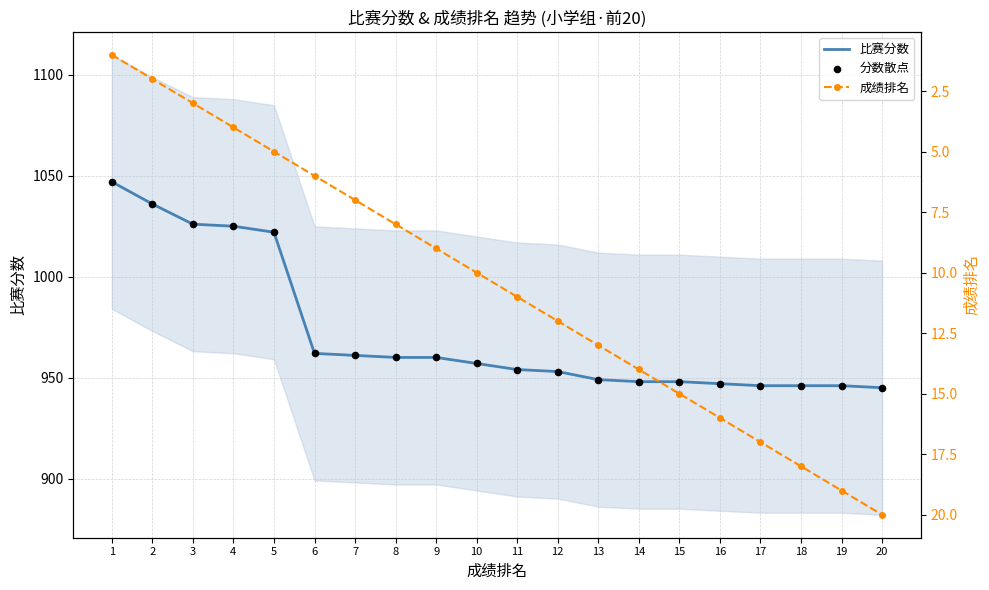

What is the total value across all series at 8?

1928